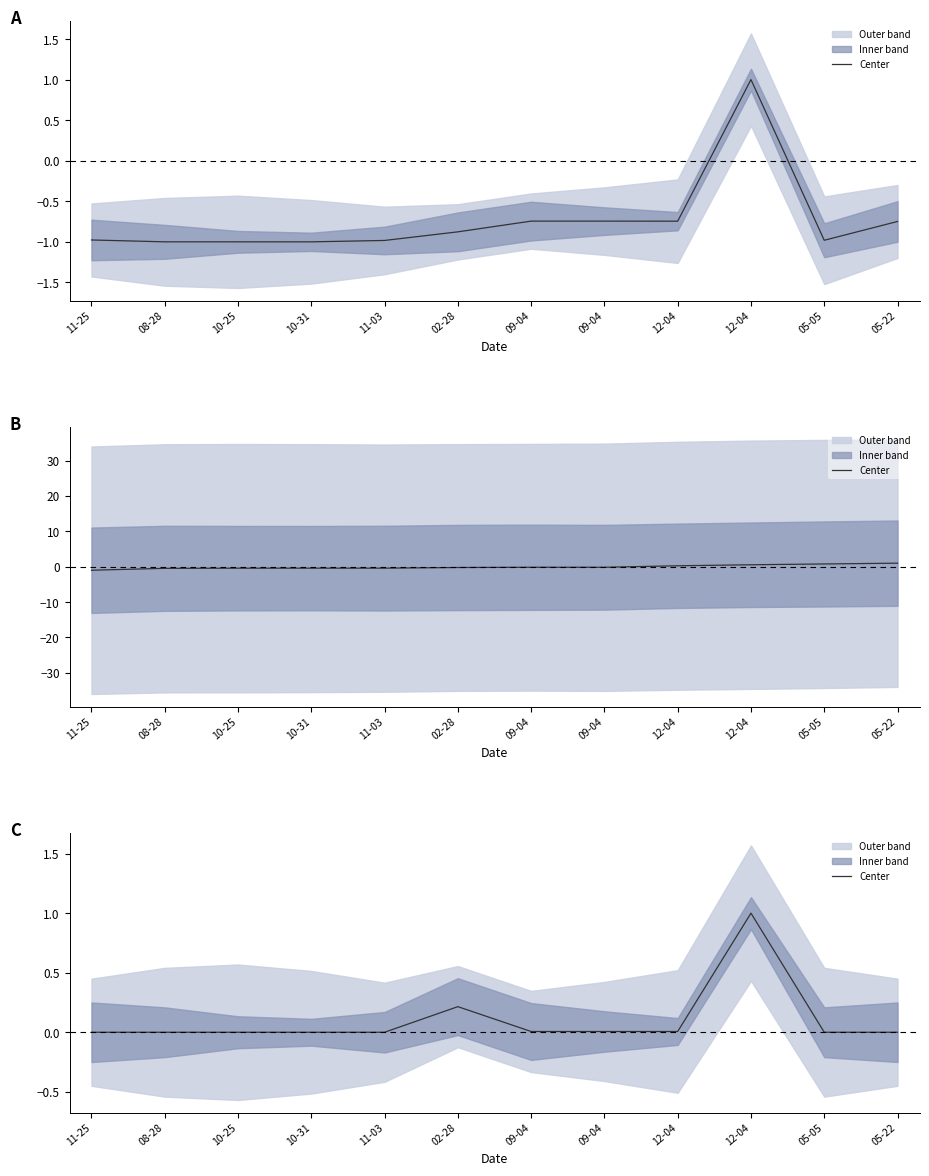

The value at 02-28 is 0.1. True or false?

False